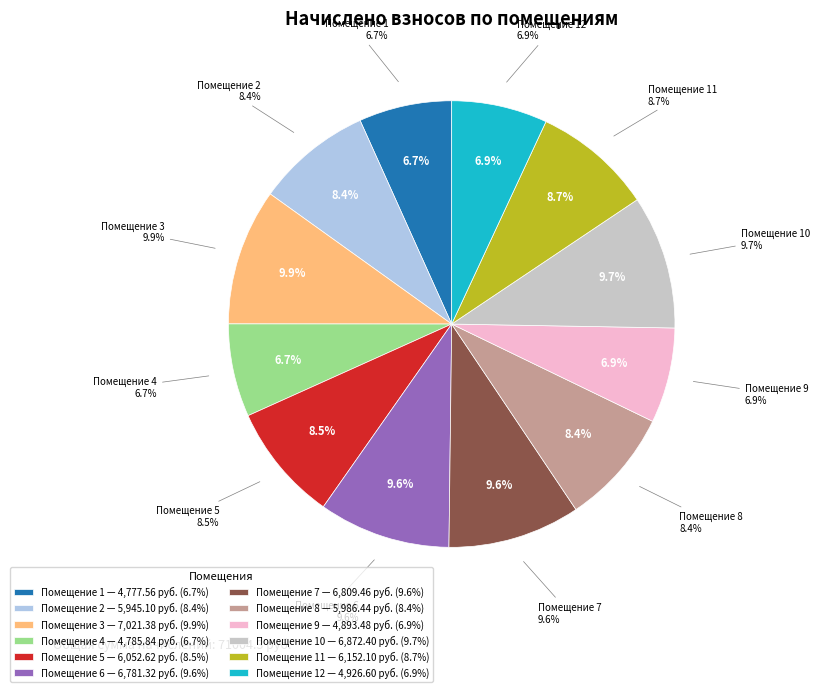

Approximately how many times larger is the value at 6 compared to 10?

1.0